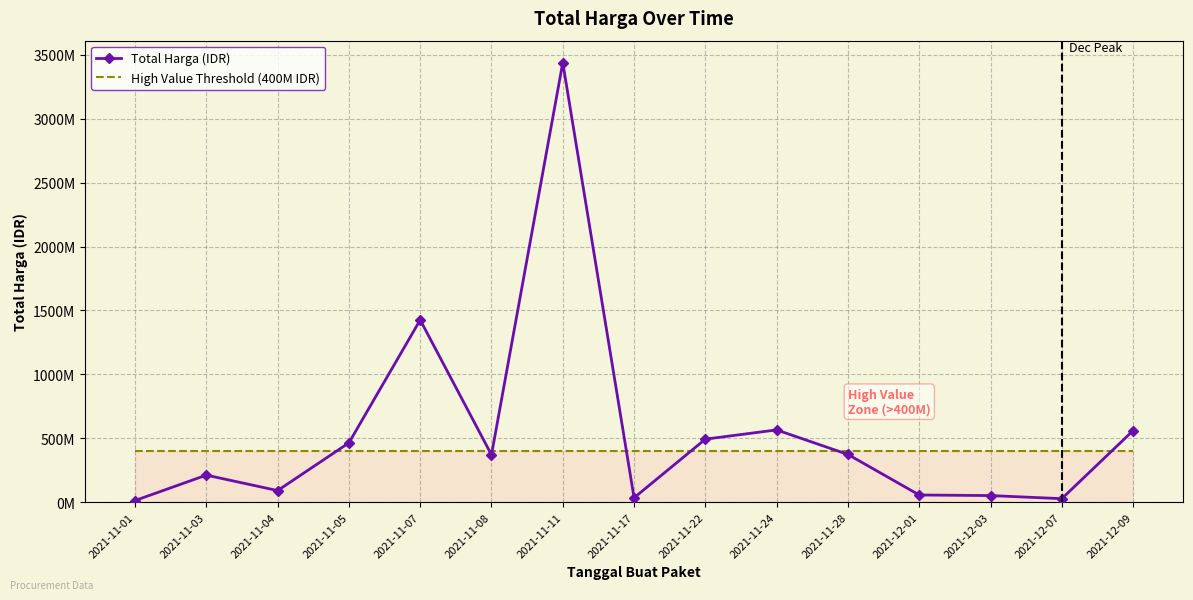

What are all the series names shown in the legend?

Total Harga (IDR), High Value Threshold (400M IDR)